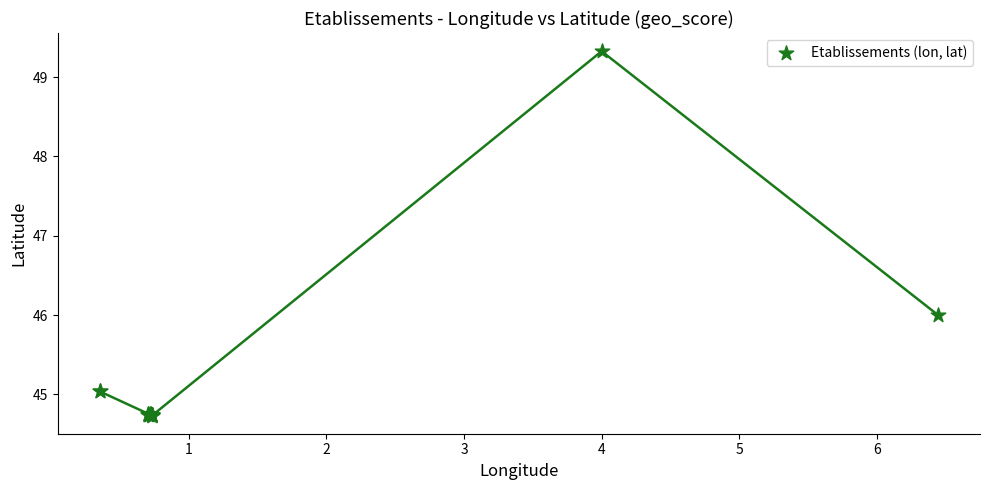

What Y value in the scatter plot is closest to 47?

46.0